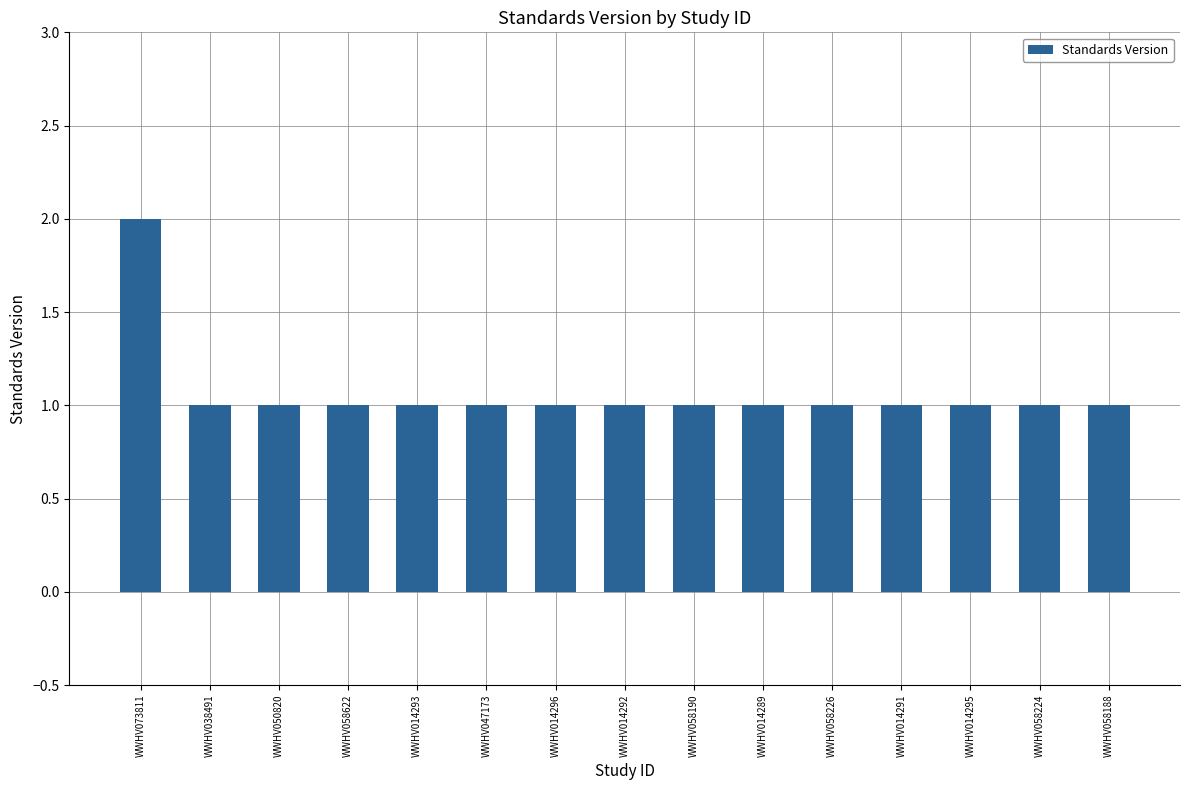

Is it true that the value at WWHV014293 is 1?

True